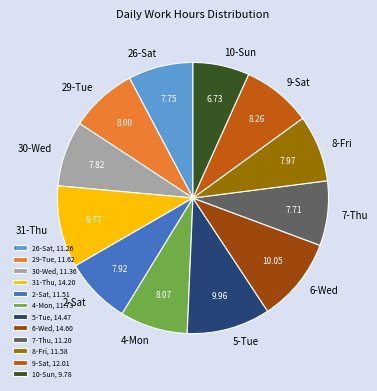

Is it true that 31-Thu is 10% of the pie?

True